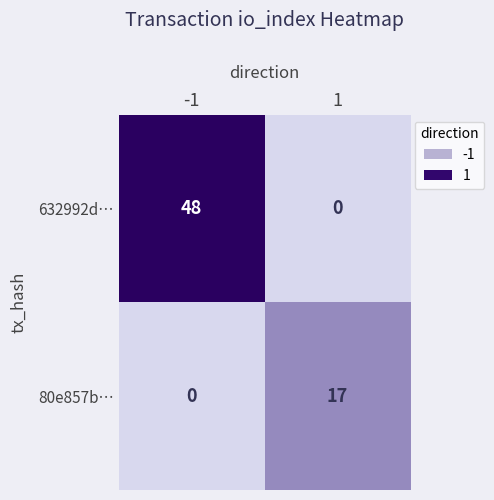

How many values in 80e857b… are above zero?

1